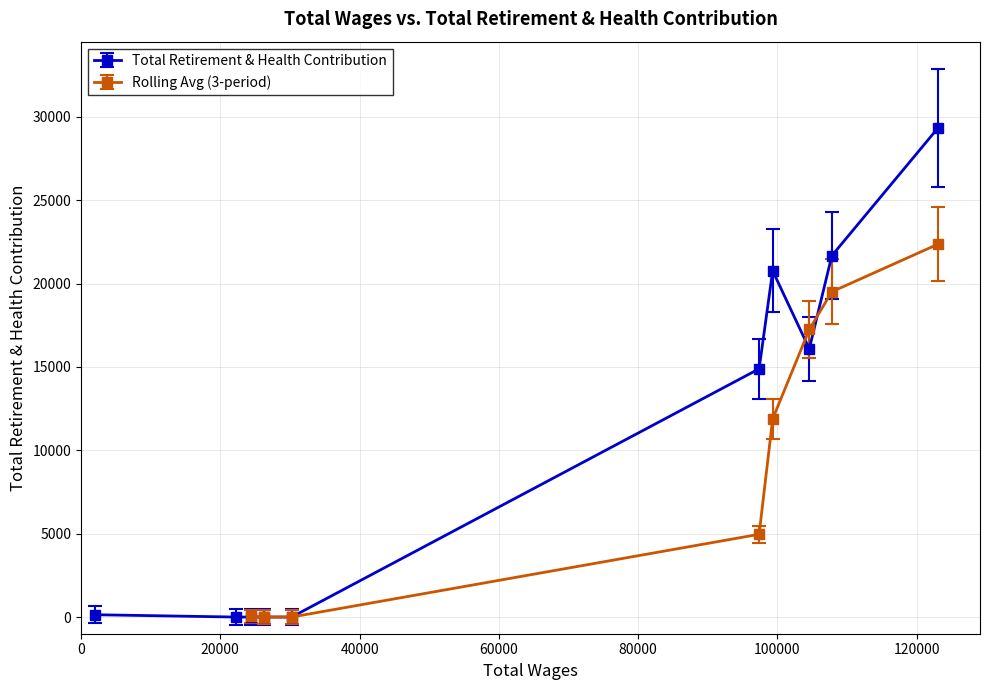

How many points are lower than both their immediate neighbors (excluding endpoints)?

1